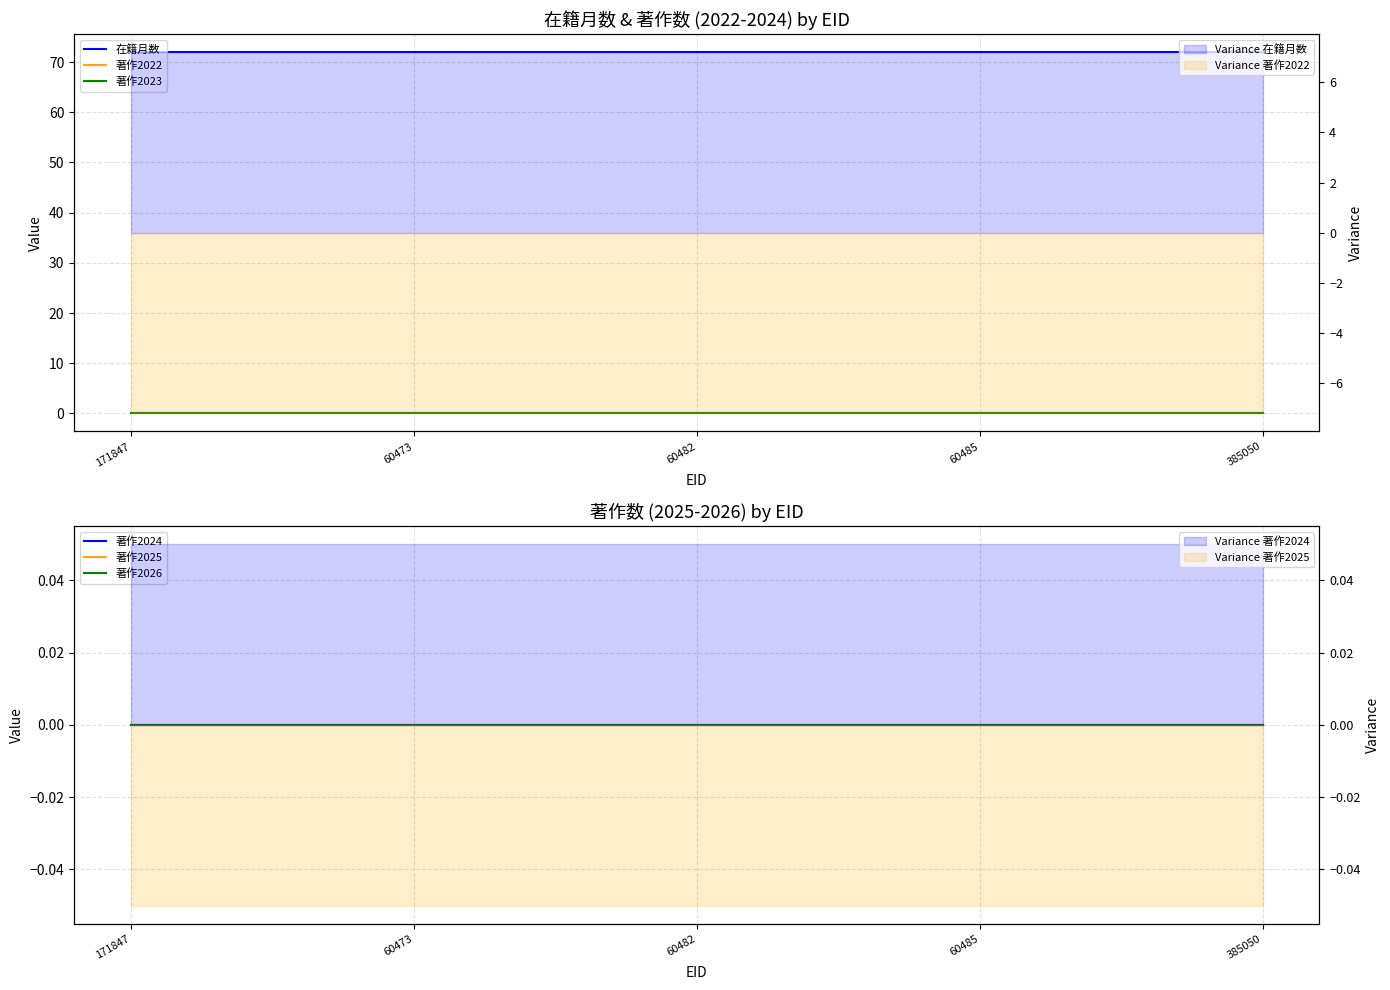

Which category has the lowest value in the 著作2026 series?

171847